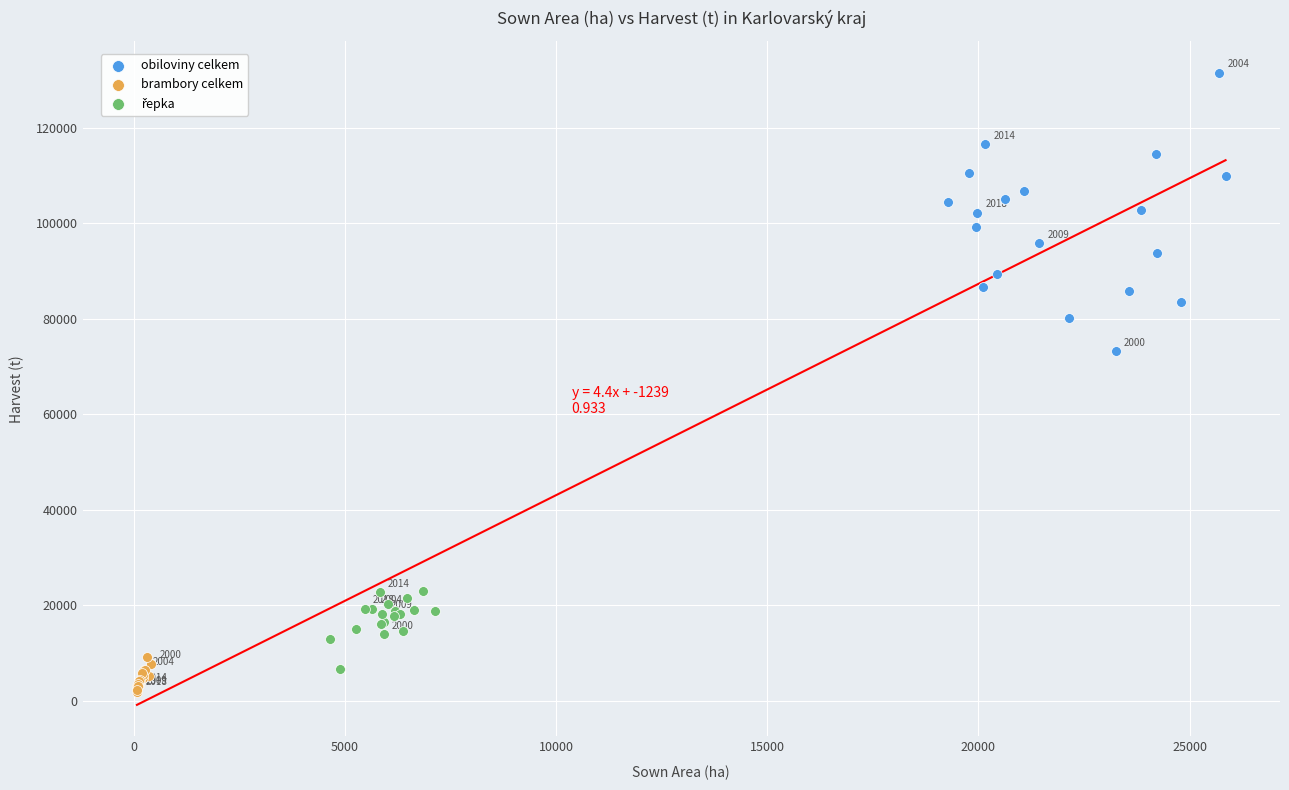

Which series contains the highest Y value?

obiloviny celkem